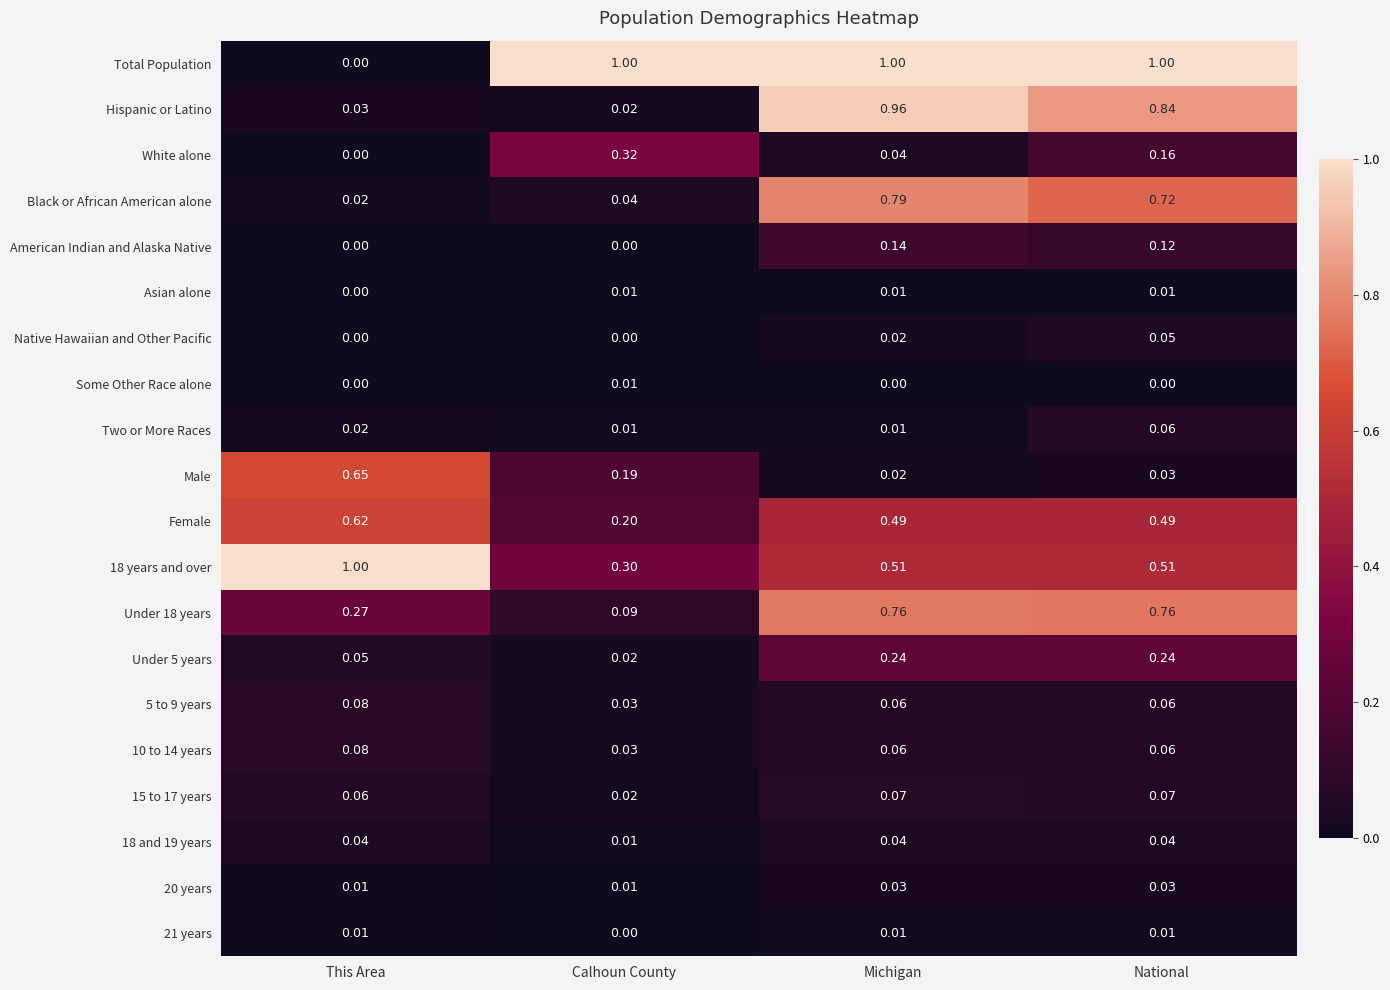

At which label does Two or More Races reach its peak?

National